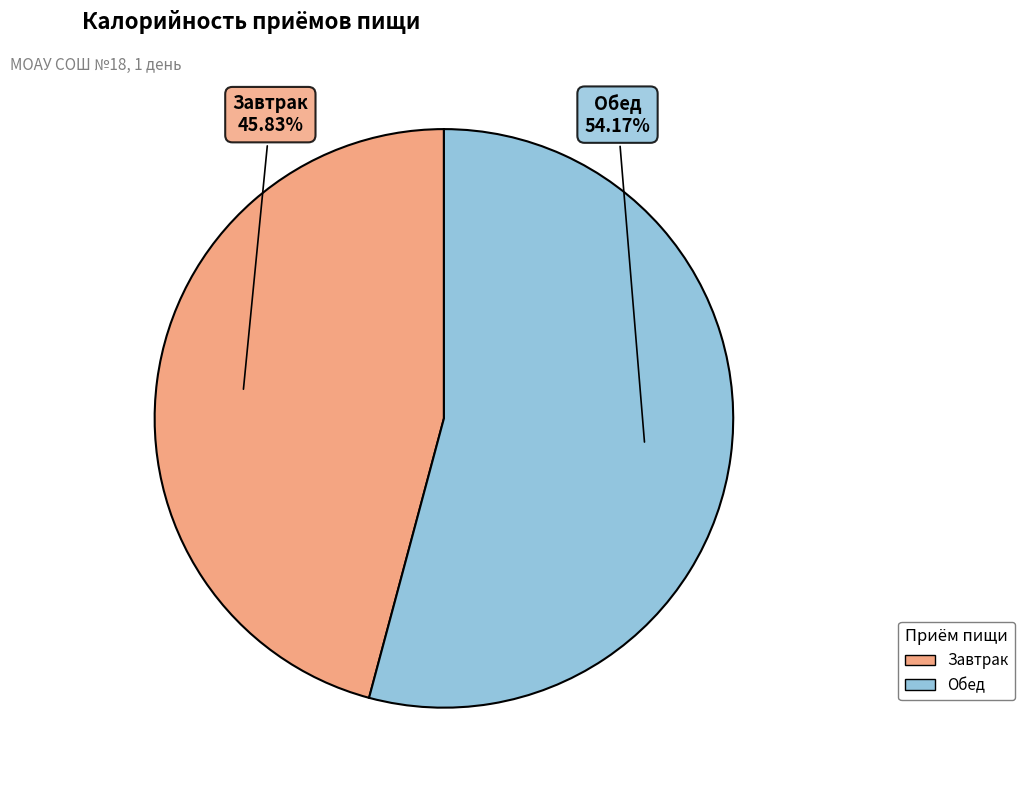

What percentage is the Обед slice, to the nearest percent?

54%